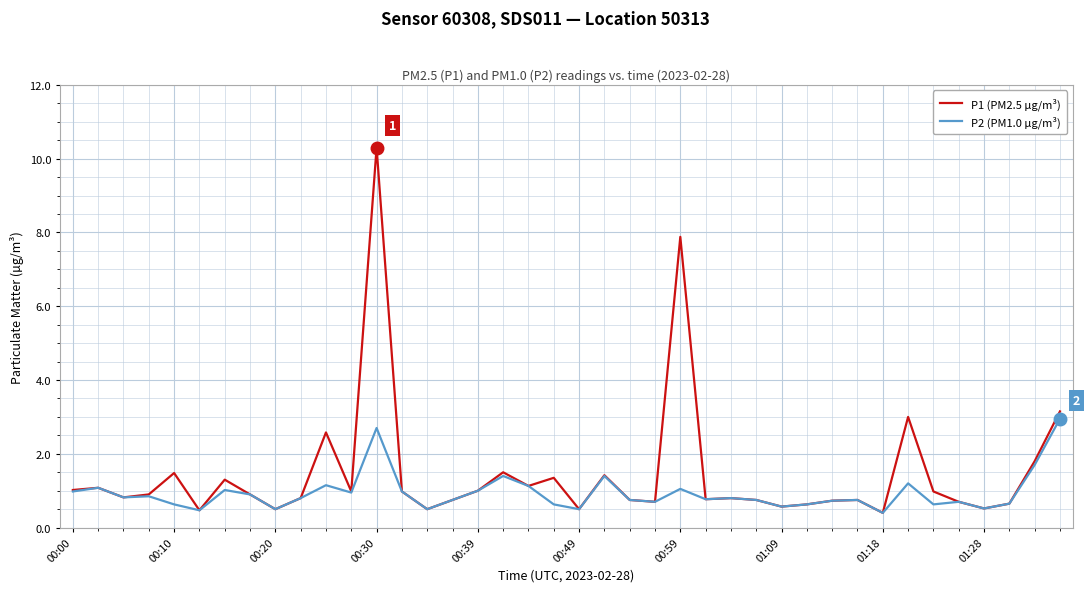

What is the highest value of the P2 (PM1.0 µg/m³) series?

3.0